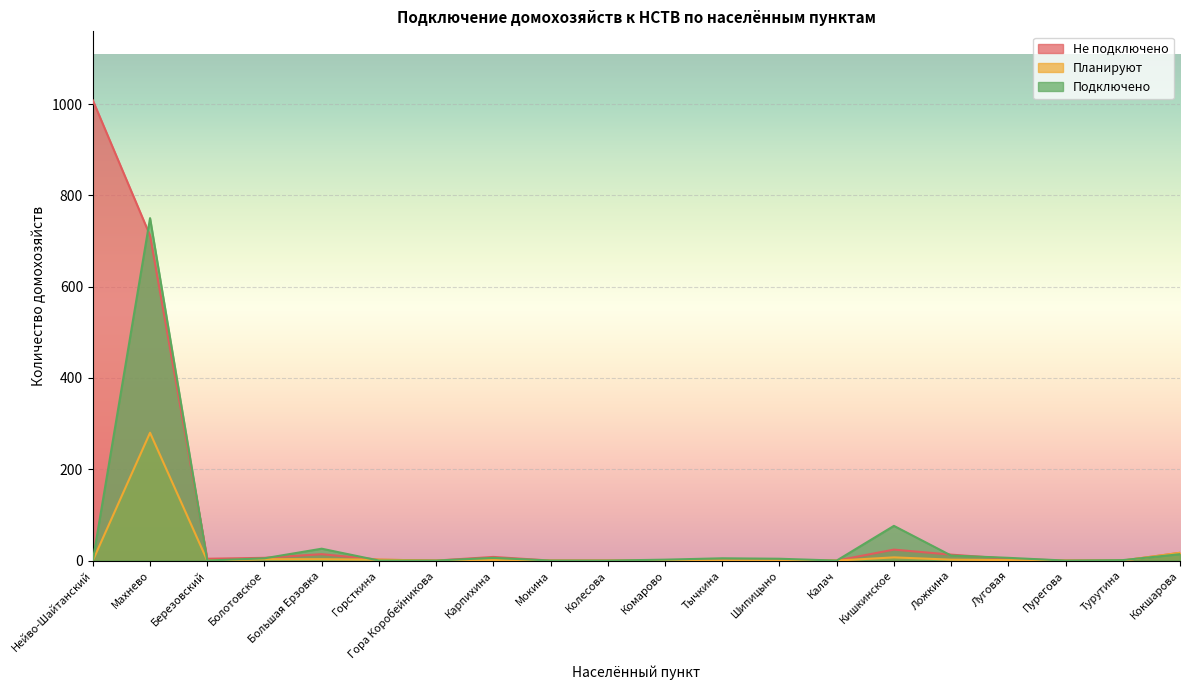

What is the difference between the maximum and second lowest values in the Планируют series?

280